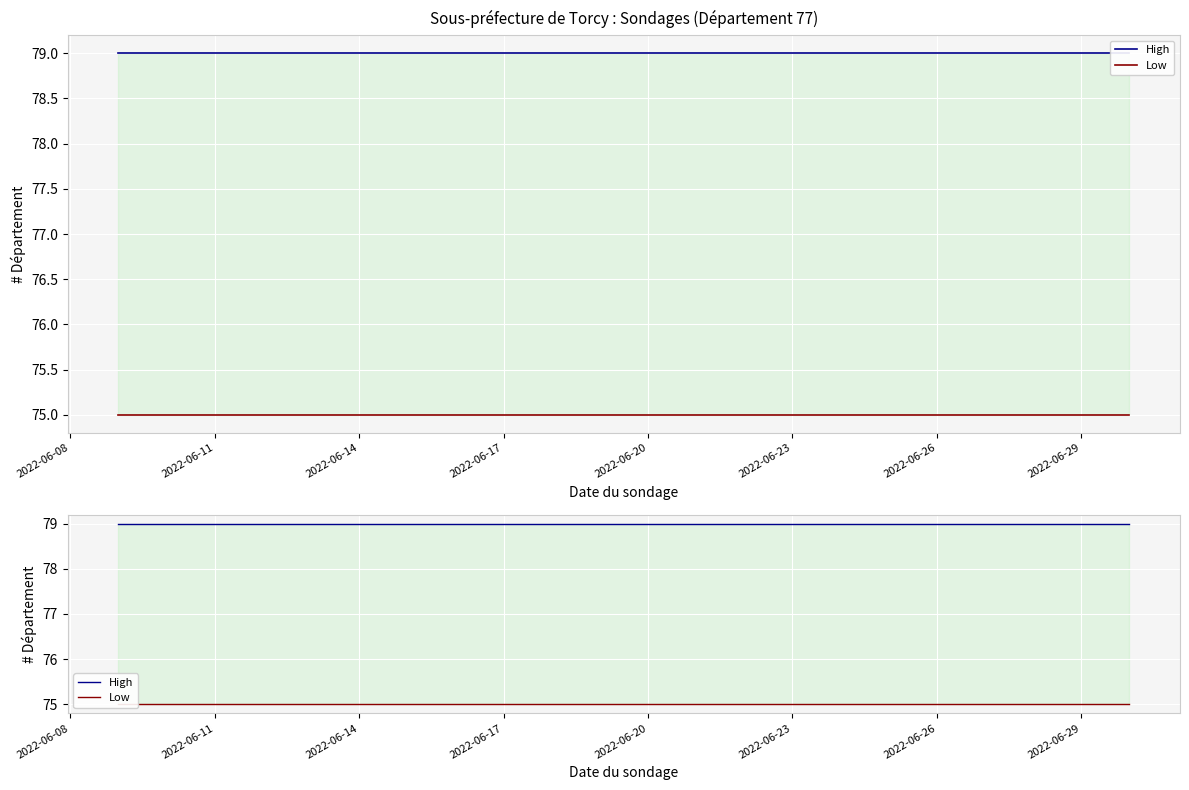

Is it true that High equals 79 at 2022-06-23?

True